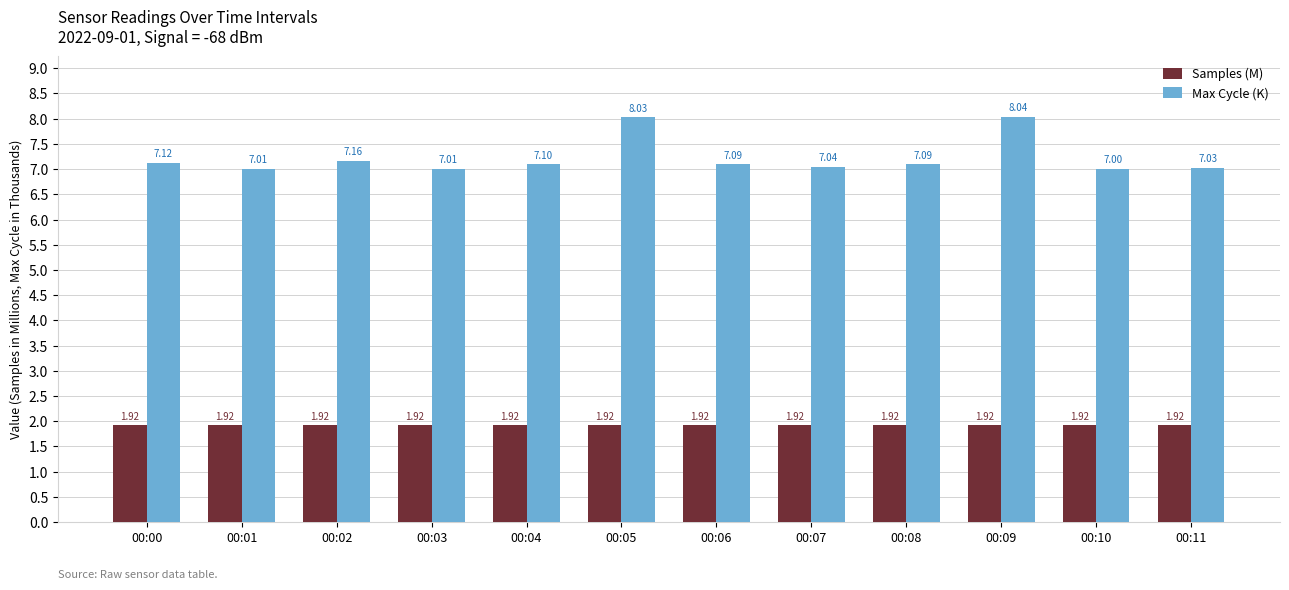

What is the difference between the highest and lowest values at 00:09?

6.1